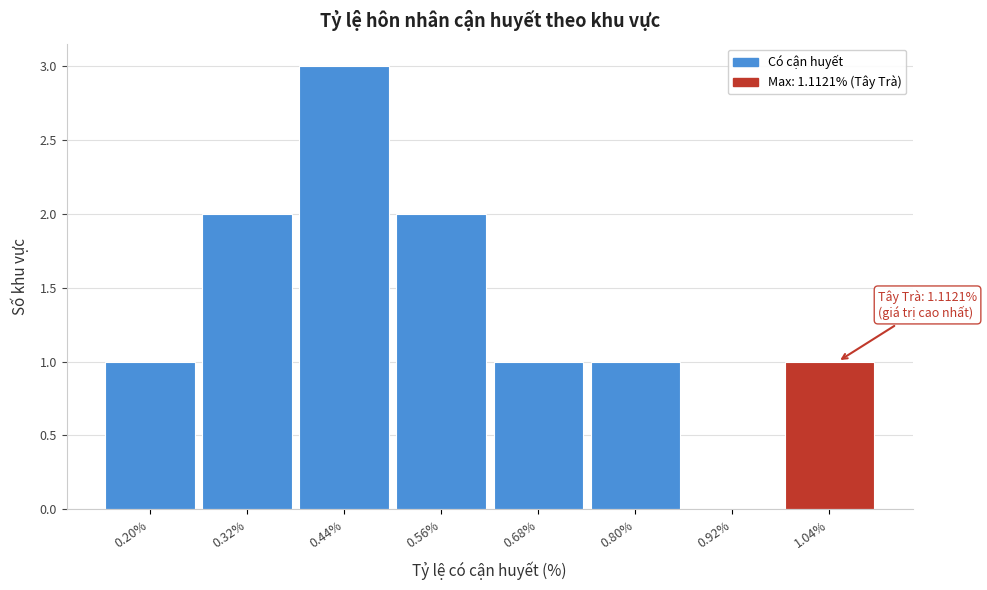

Reading left to right, list all the values displayed in this chart.

0.20%=1	0.32%=2	0.44%=3	0.56%=2	0.68%=1	0.80%=1	0.92%=0	1.04%=1